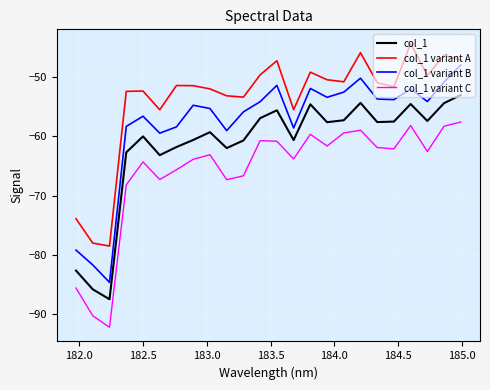

True or false: col_1 and col_1 variant C cross at least once.

False